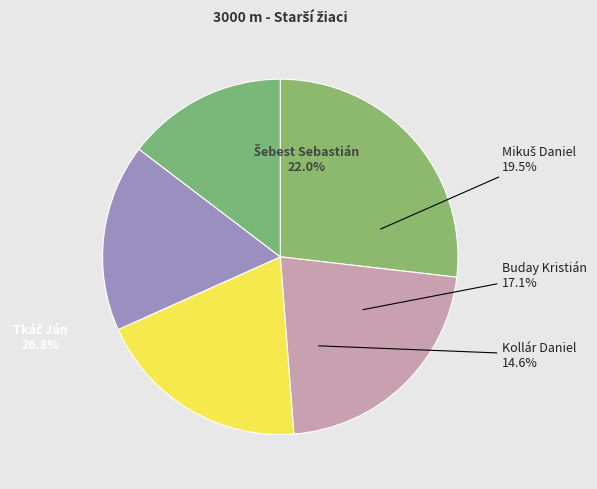

True or false: Buday Kristián accounts for 17% of the total.

True